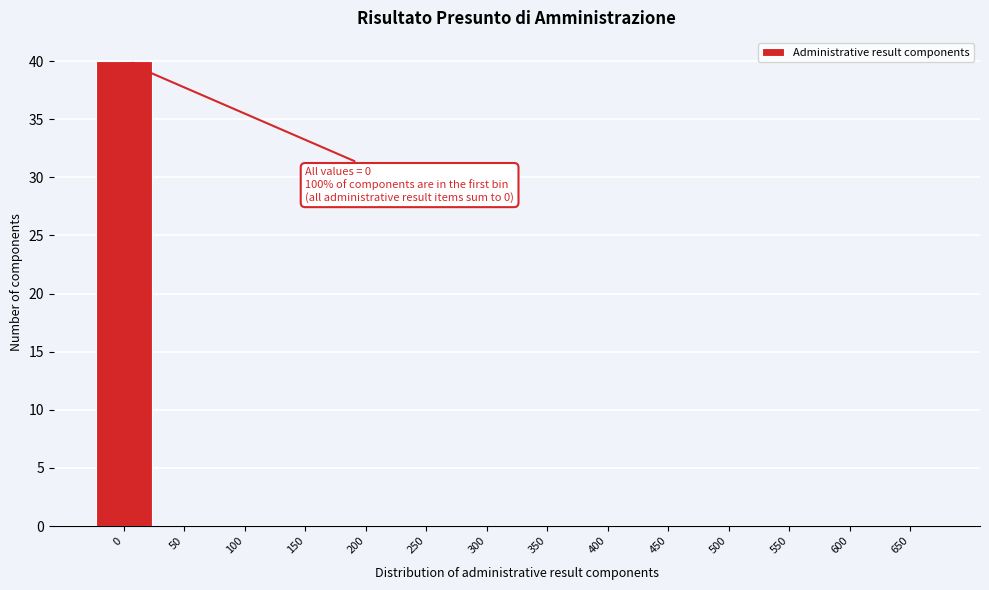

Reading left to right, transcribe all the data shown in this chart.

0=40	50=0	100=0	150=0	200=0	250=0	300=0	350=0	400=0	450=0	500=0	550=0	600=0	650=0